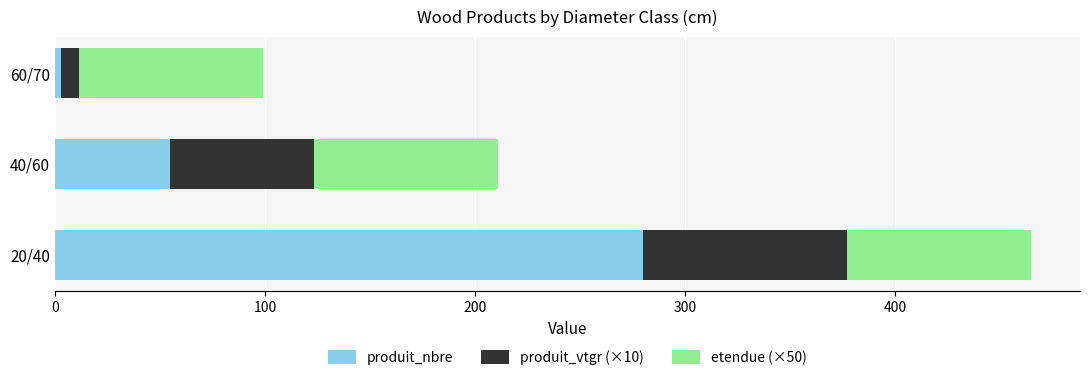

List the labels in order of produit_nbre value, smallest first.

60/70, 40/60, 20/40